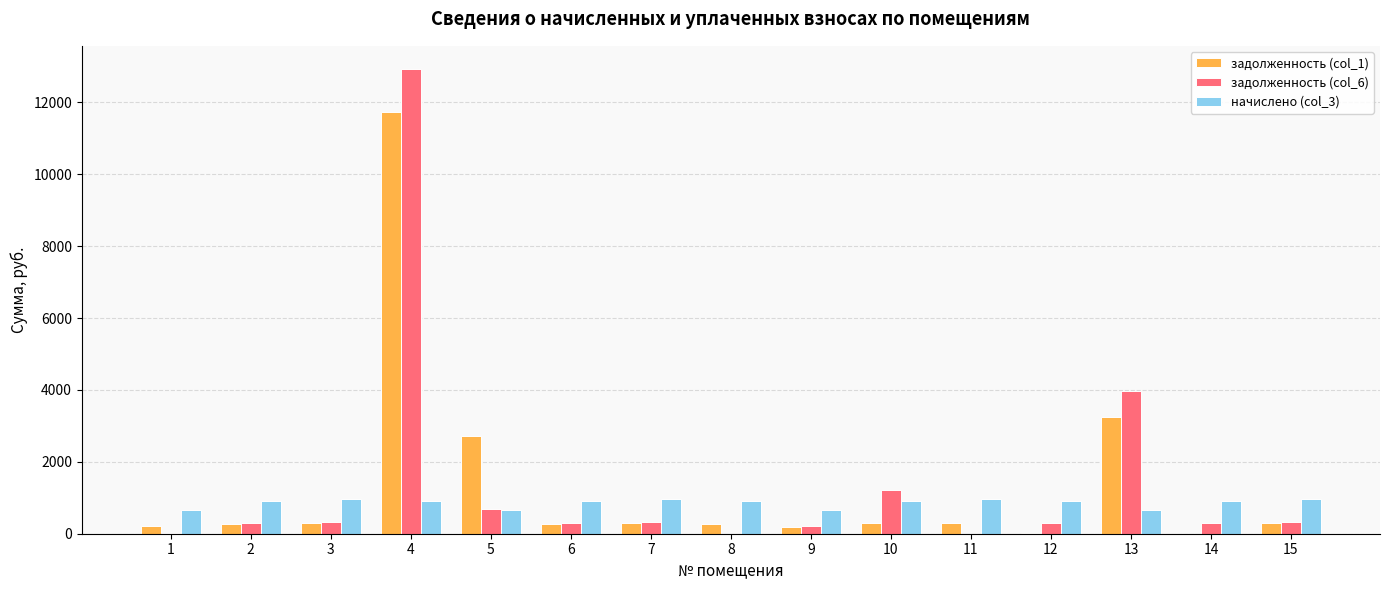

What is the sum of all задолженность (col_6) values?

21200.9